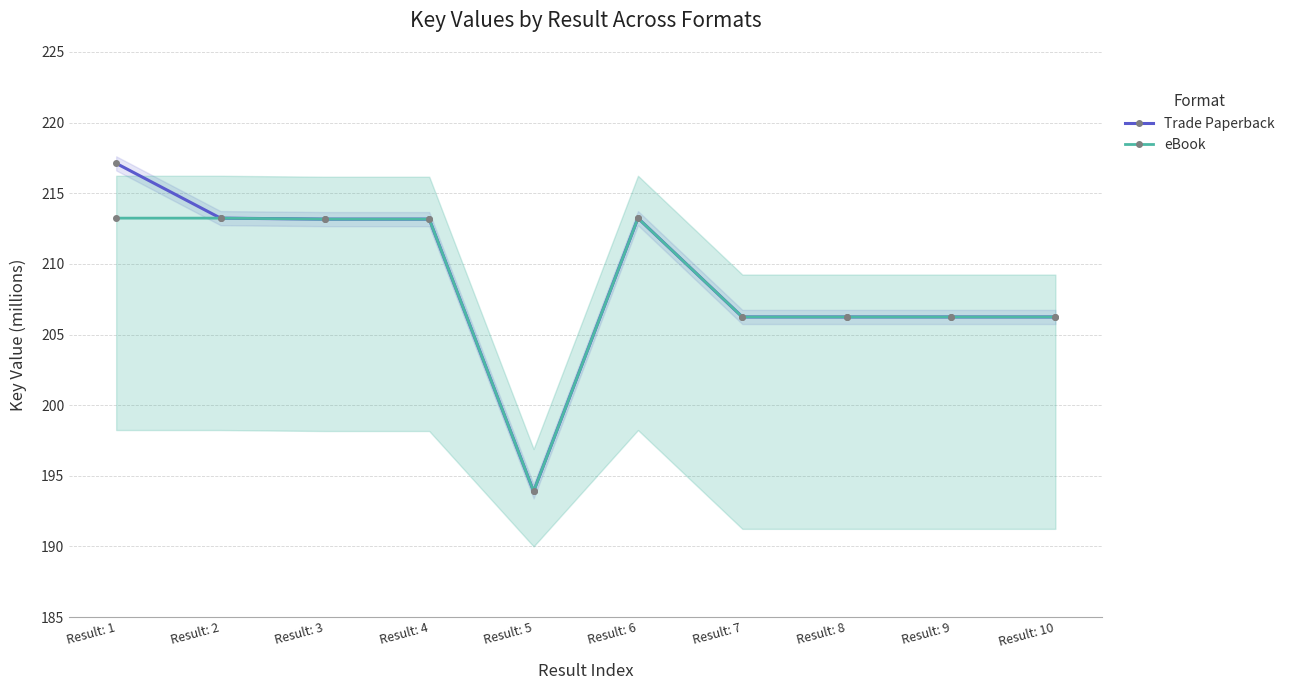

How many distinct data groups are displayed?

2